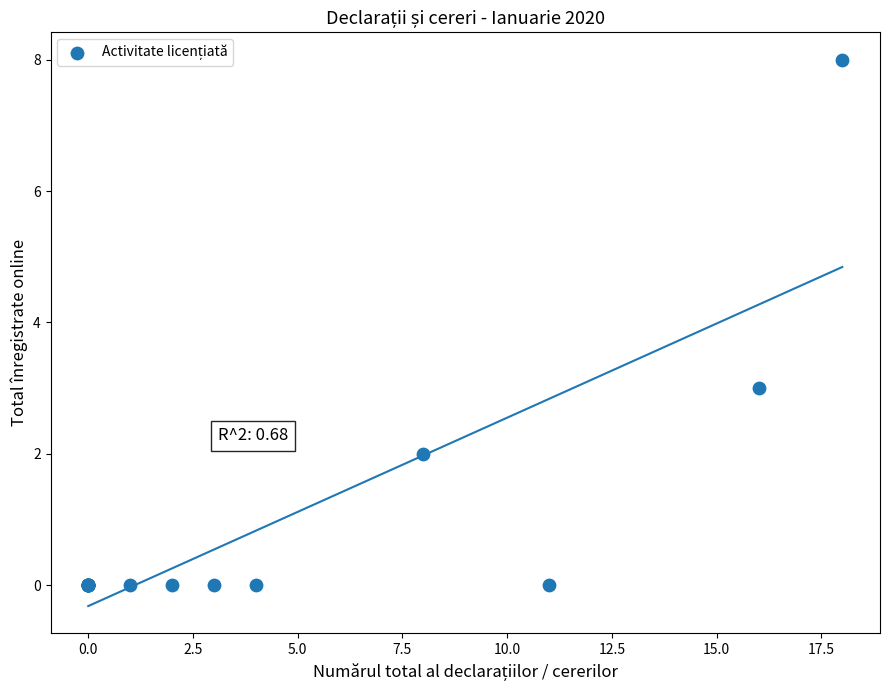

What Y value in the scatter plot is closest to 4?

3